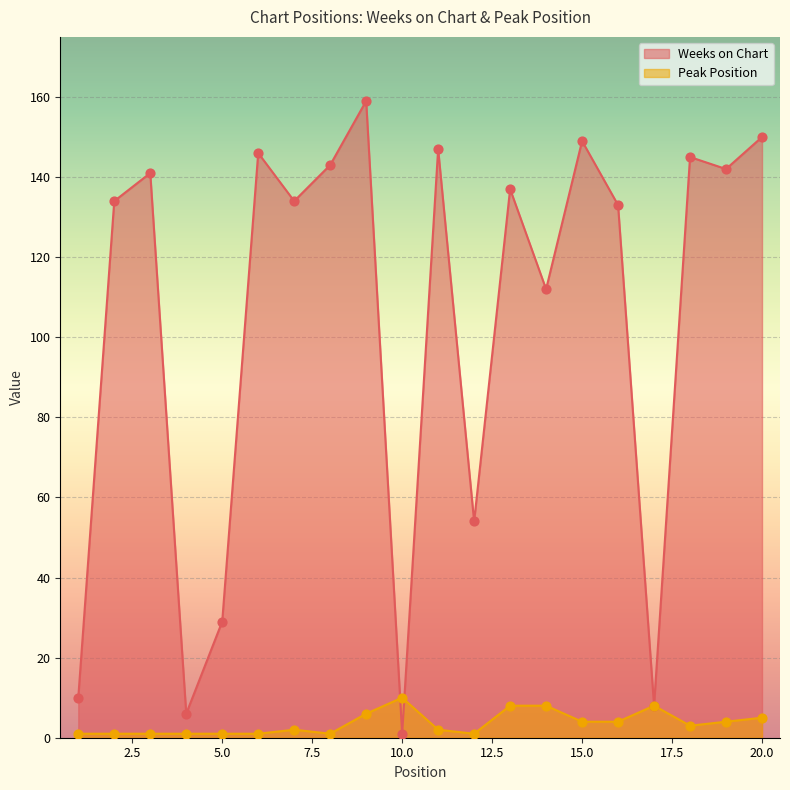

Is the value of Weeks on Chart at 12 greater than the value of Peak Position at 15?

Yes